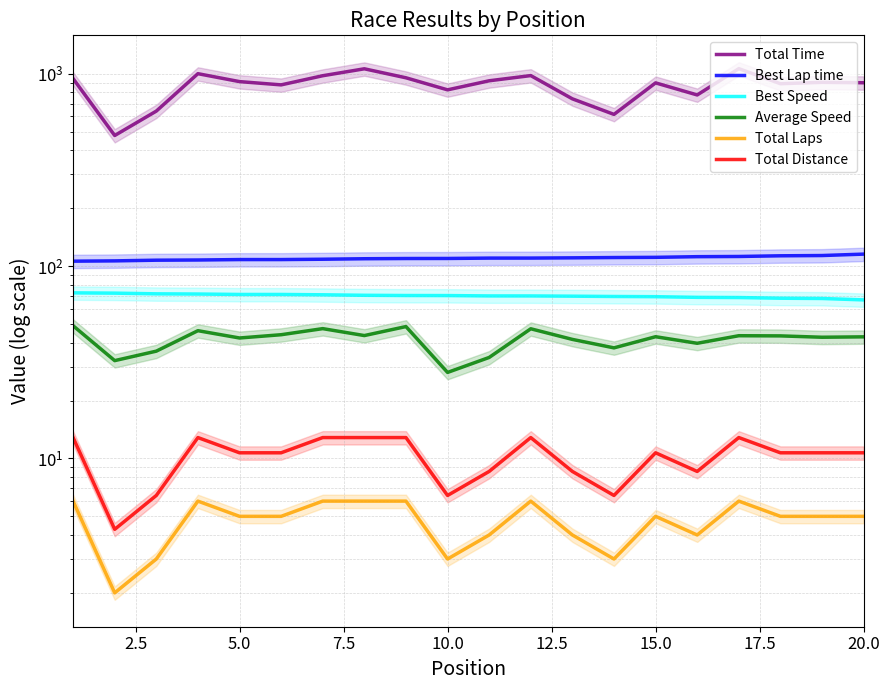

True or false: Best Lap time and Best Speed cross at least once.

False